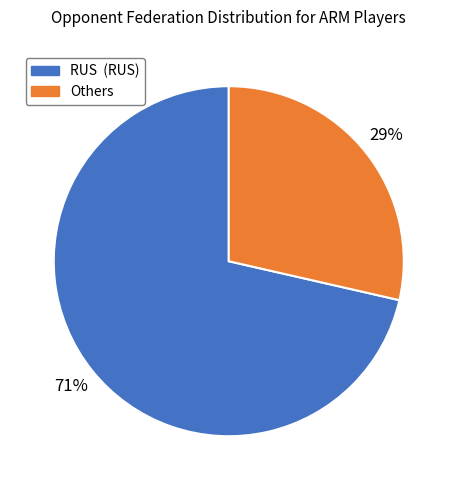

Is there any slice that represents more than half of the pie?

Yes